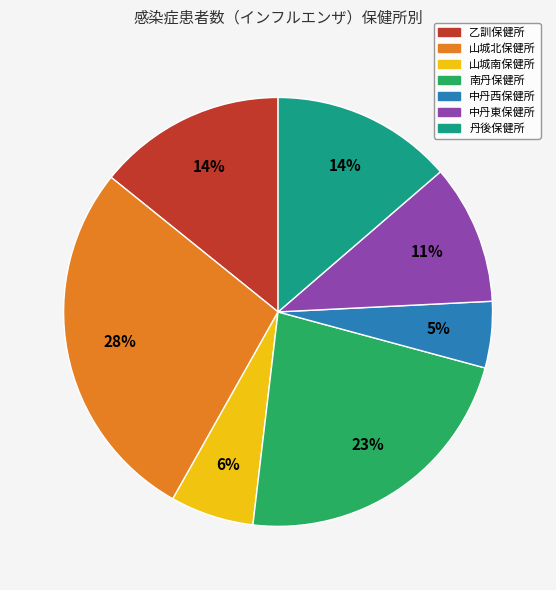

Is the sum of 山城南保健所 and 丹後保健所 greater than half?

No